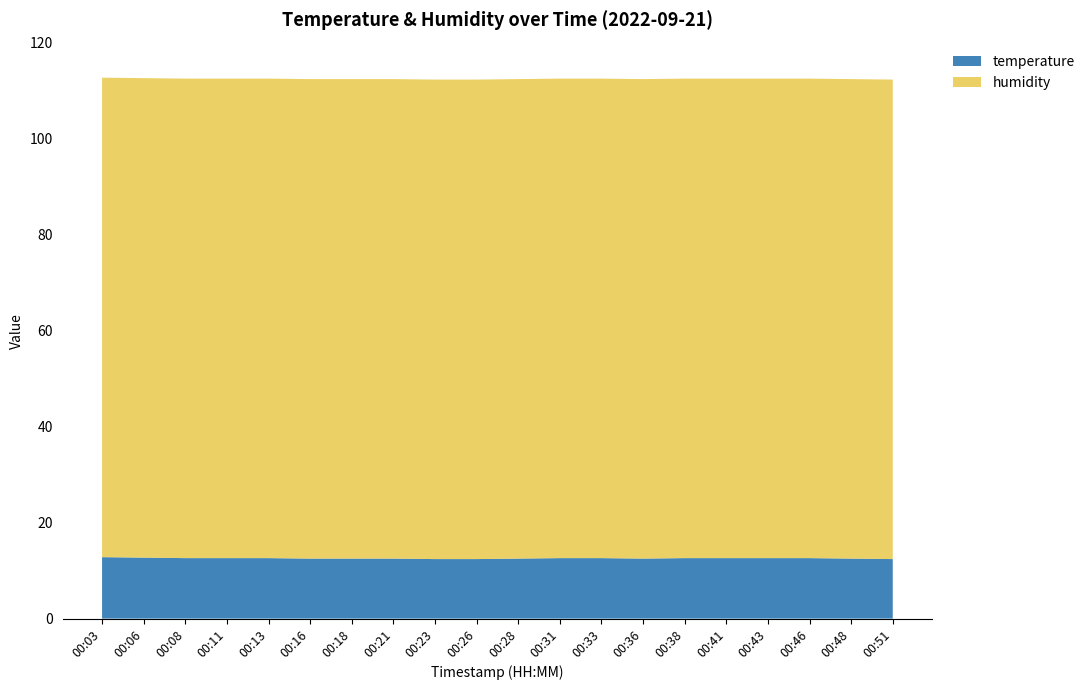

Reading left to right, extract all data points from this chart.

temperature: 00:03=12.8	00:06=12.7	00:08=12.6	00:11=12.6	00:13=12.6	00:16=12.5	00:18=12.5	00:21=12.5	00:23=12.4	00:26=12.4	00:28=12.5	00:31=12.6	00:33=12.6	00:36=12.5	00:38=12.6	00:41=12.6	00:43=12.6	00:46=12.6	00:48=12.5	00:51=12.4
humidity: 00:03=99.9	00:06=99.9	00:08=99.9	00:11=99.9	00:13=99.9	00:16=99.9	00:18=99.9	00:21=99.9	00:23=99.9	00:26=99.9	00:28=99.9	00:31=99.9	00:33=99.9	00:36=99.9	00:38=99.9	00:41=99.9	00:43=99.9	00:46=99.9	00:48=99.9	00:51=99.9